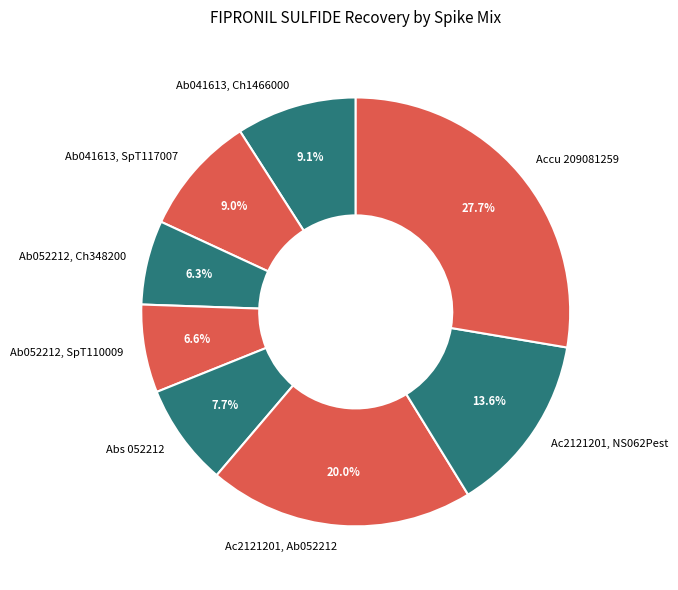

Combined, what portion of the pie is Ac2121201, Ab052212 and Ac2121201, NS062Pest?

33.6%